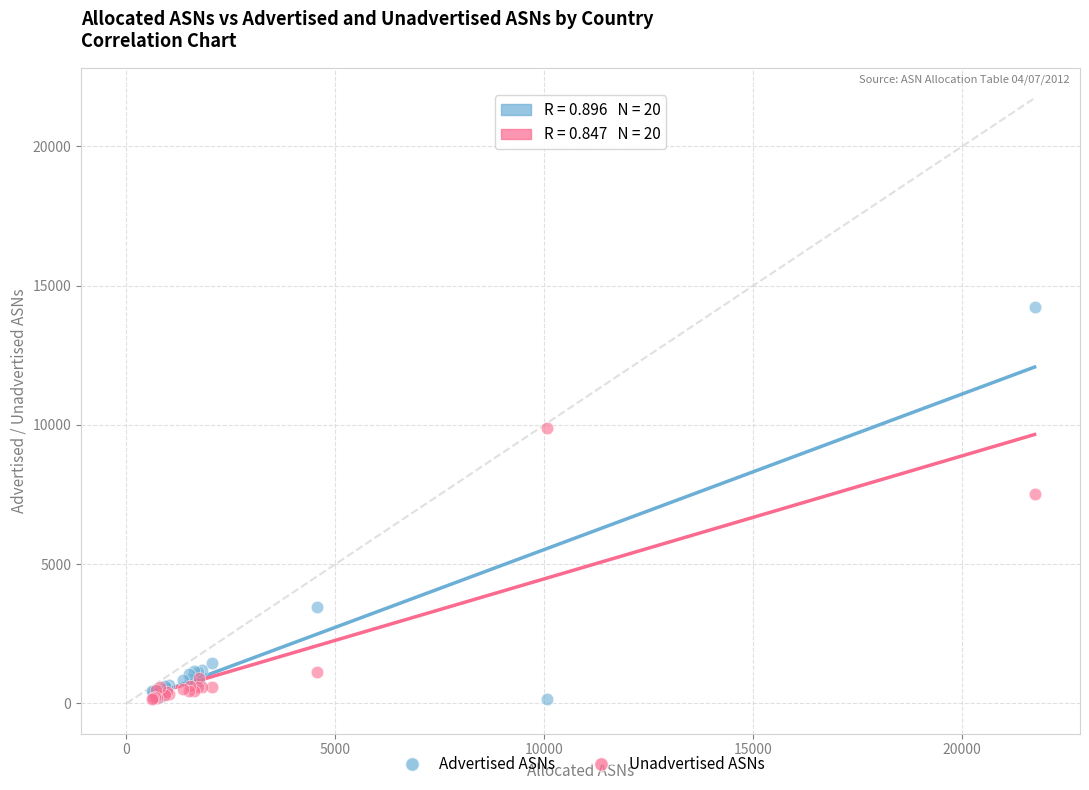

Which series has the widest spread of Y values?

Advertised ASNs